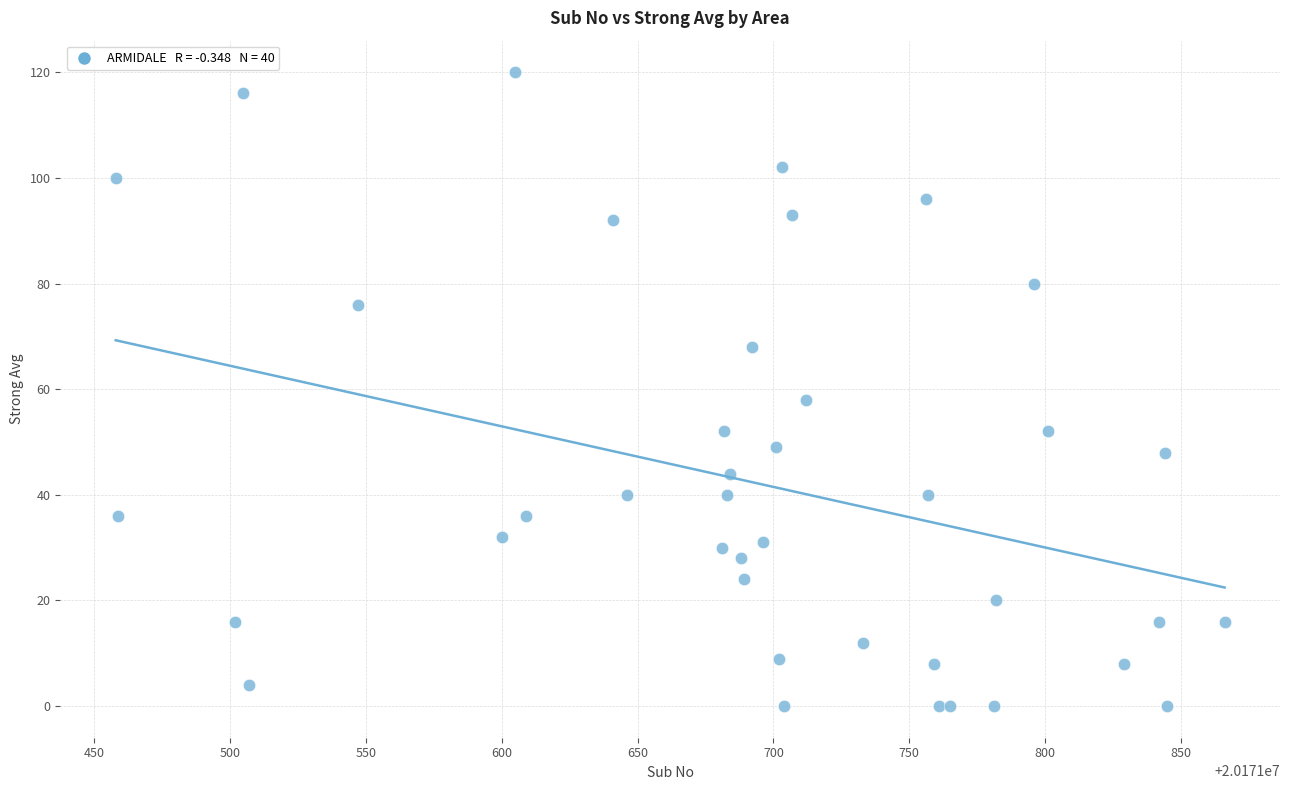

What Y value in the scatter plot is closest to 60?

58